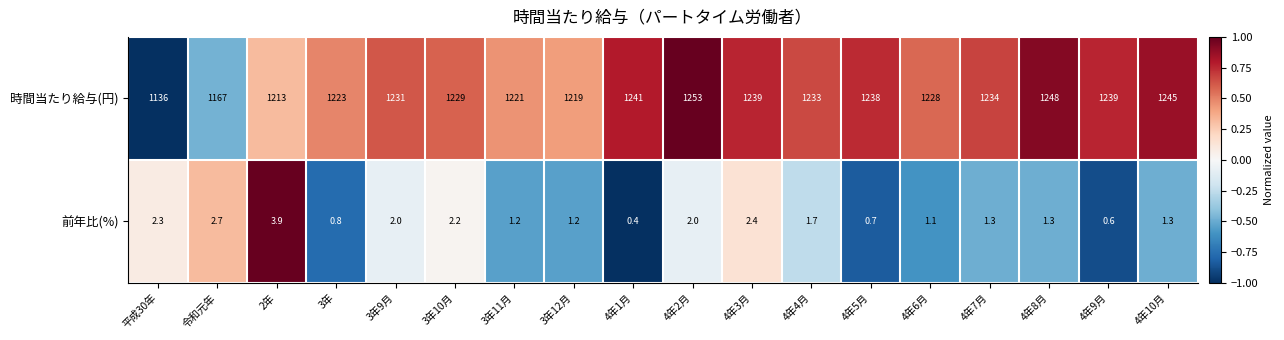

Between 4年1月 and 4年6月, which series saw the biggest shift?

時間当たり給与(円)